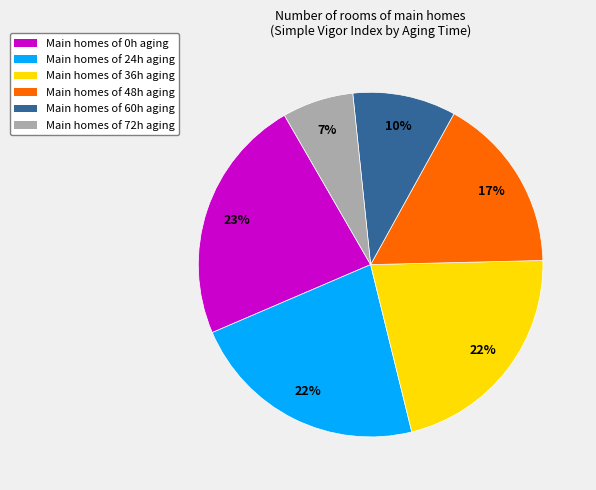

How many slices are in this pie chart?

6